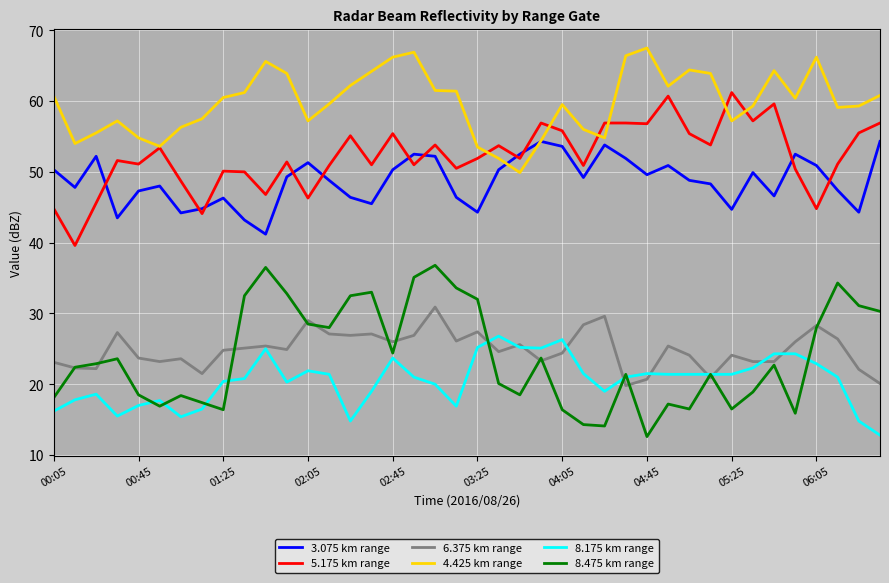

What is the minimum value for 8.475 km range?

12.6